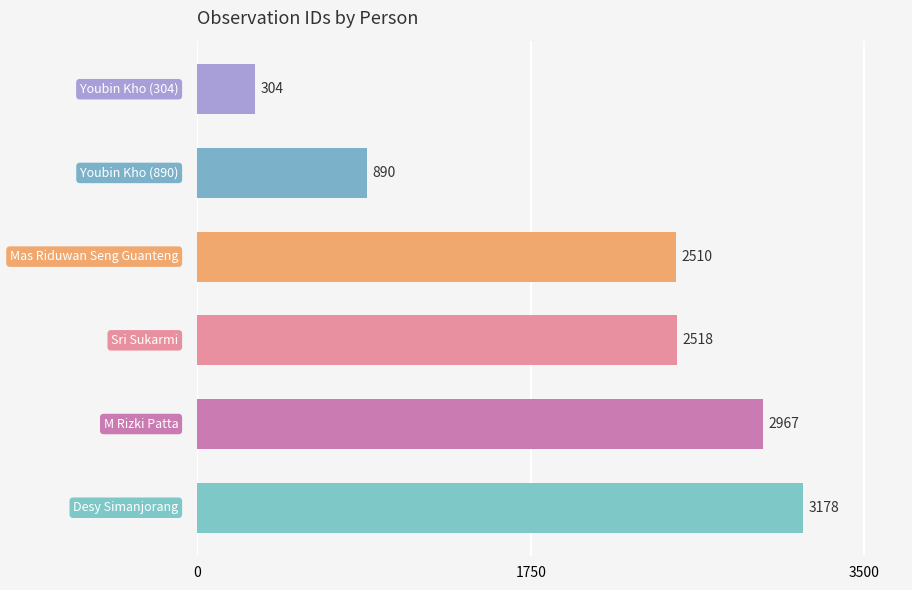

What is the difference between the second highest and minimum values?

2663